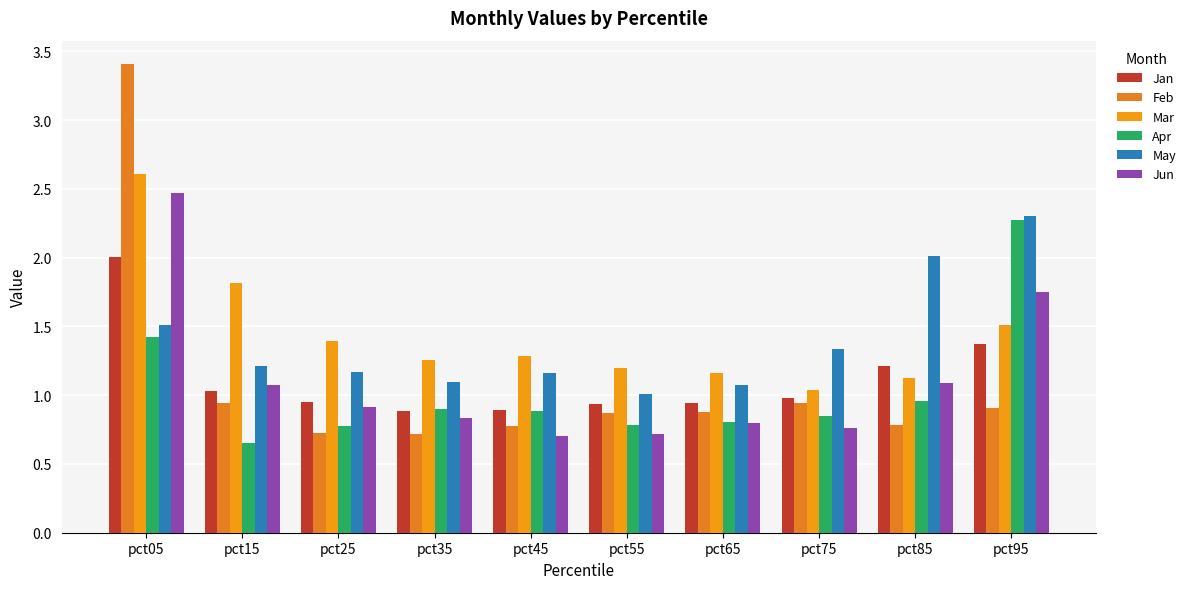

What is the sum of the Jun values at pct25 and pct95?

2.7